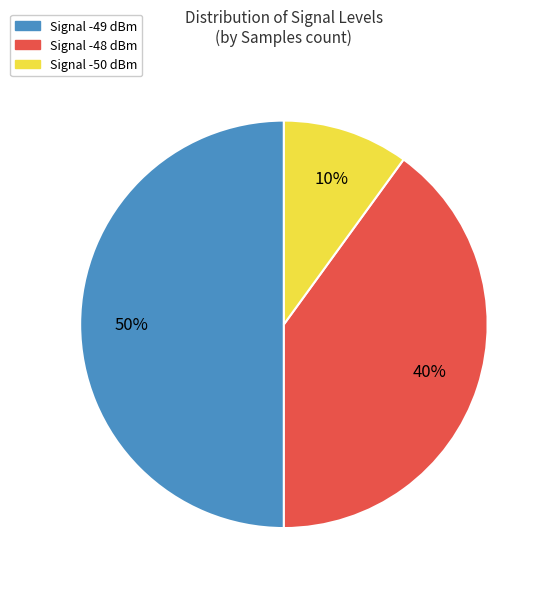

To the nearest percent, what is the average slice percentage?

33%